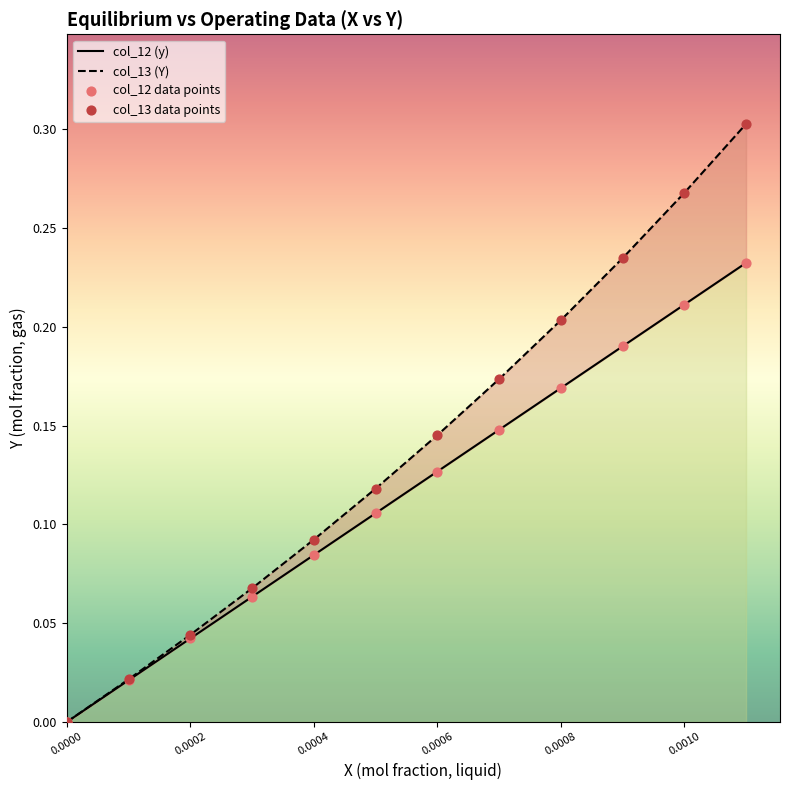

Which series contains the highest Y value?

col_13 (Y)